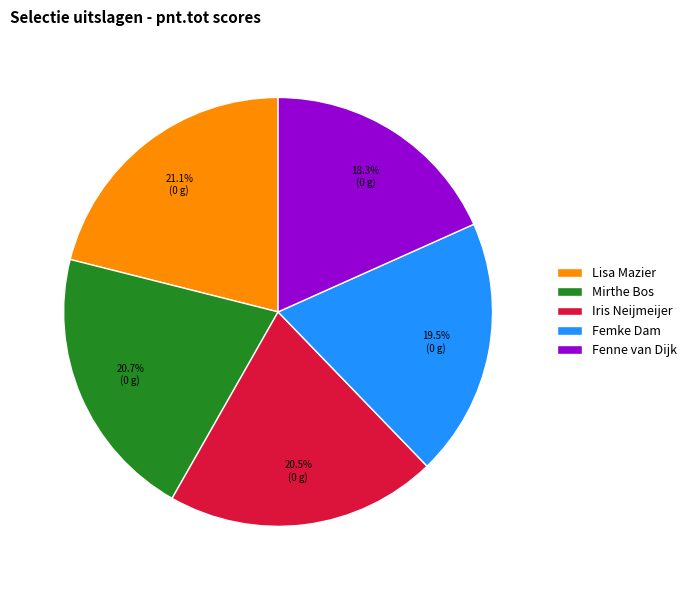

True or false: Lisa Mazier accounts for 10% of the total.

False